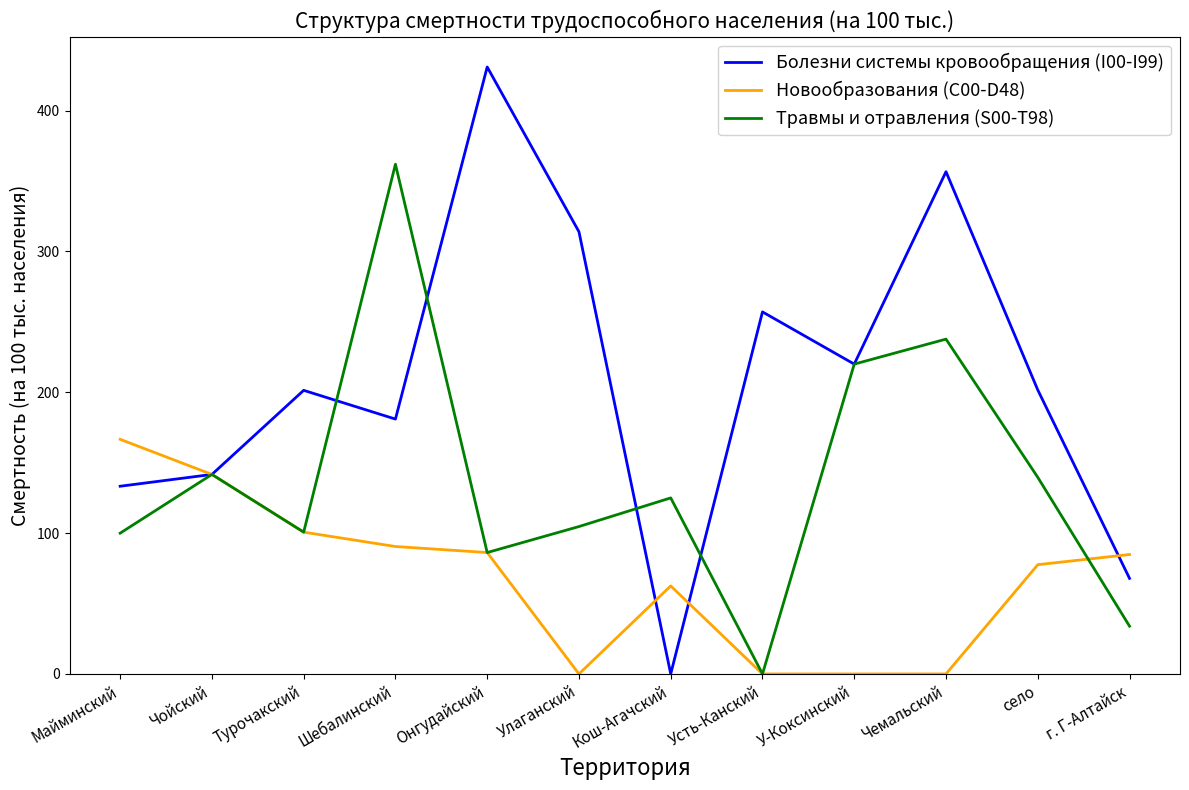

Which label corresponds to the largest value in the chart?

Онгудайский